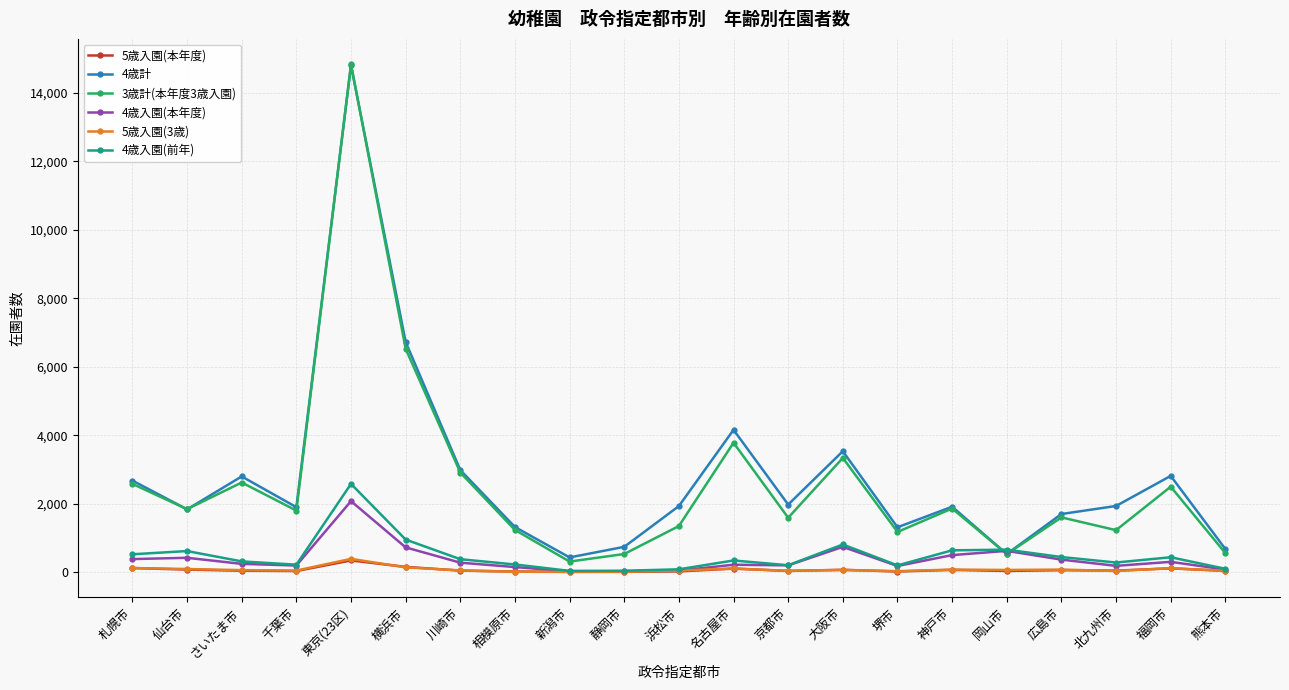

The value of 4歳計 at 堺市 is 559. True or false?

False